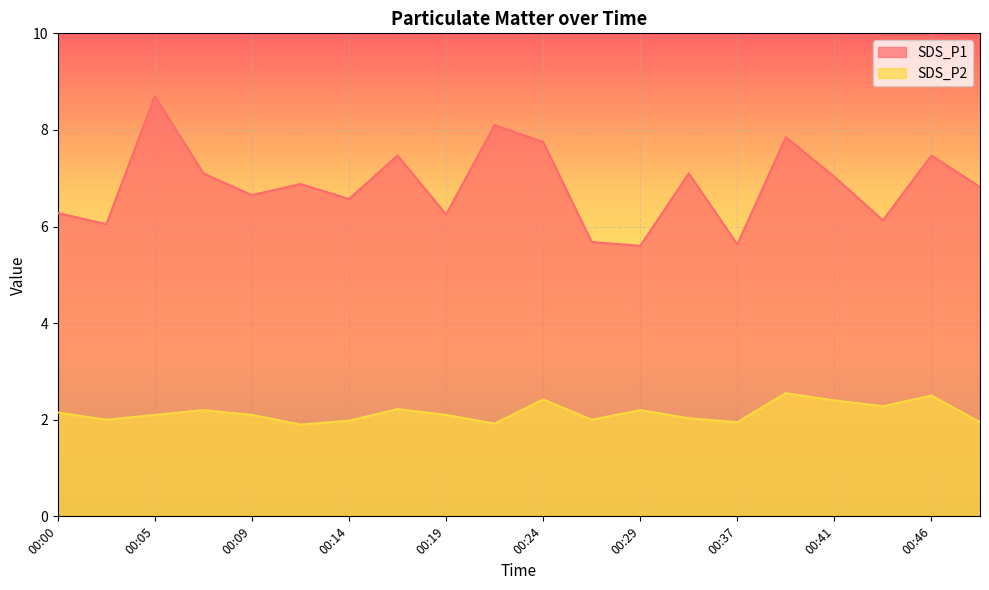

Reading left to right, extract all data points from this chart.

SDS_P1: 6.3	6.0	8.7	7.1	6.7	6.9	6.6	7.5	6.2	8.1	7.8	5.7	5.6	7.1	5.6	7.8	7.0	6.1	7.5	6.8
SDS_P2: 2.1	2.0	2.1	2.2	2.1	1.9	2.0	2.2	2.1	1.9	2.4	2.0	2.2	2.0	1.9	2.5	2.4	2.3	2.5	1.9